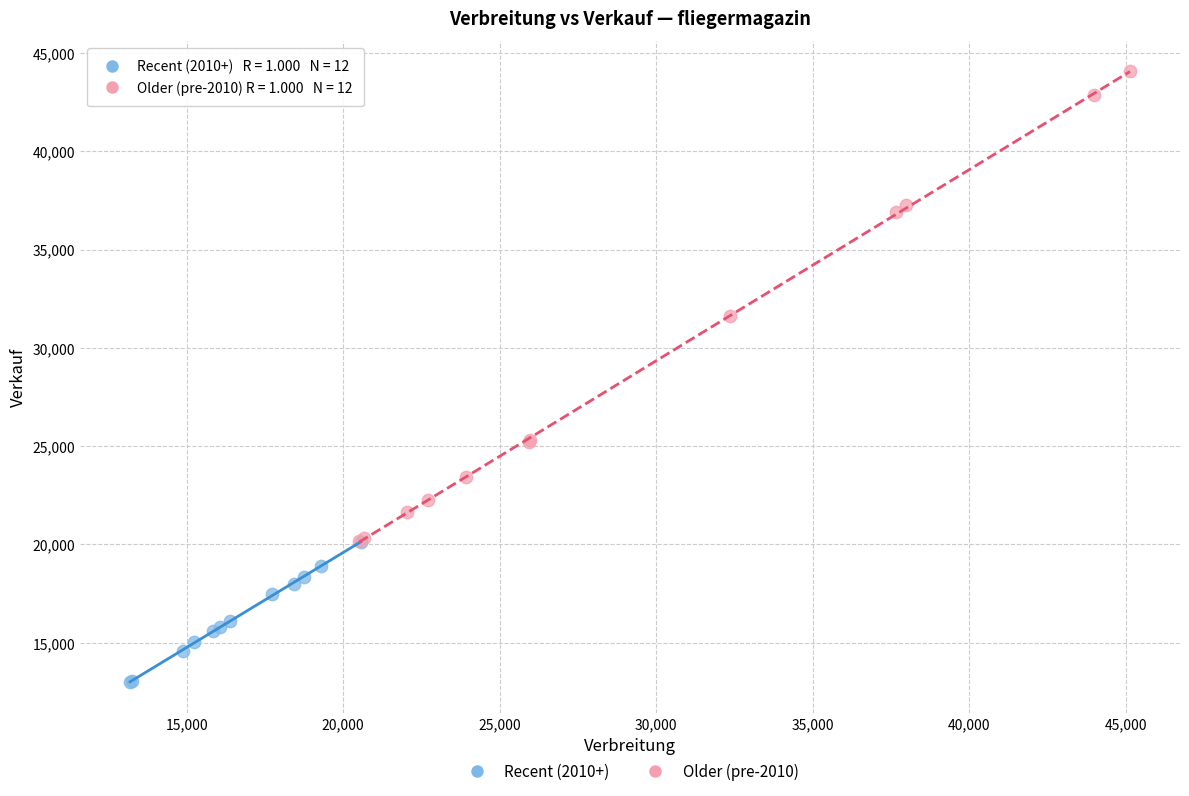

Which series contains the lowest Y value?

Recent (2010+)